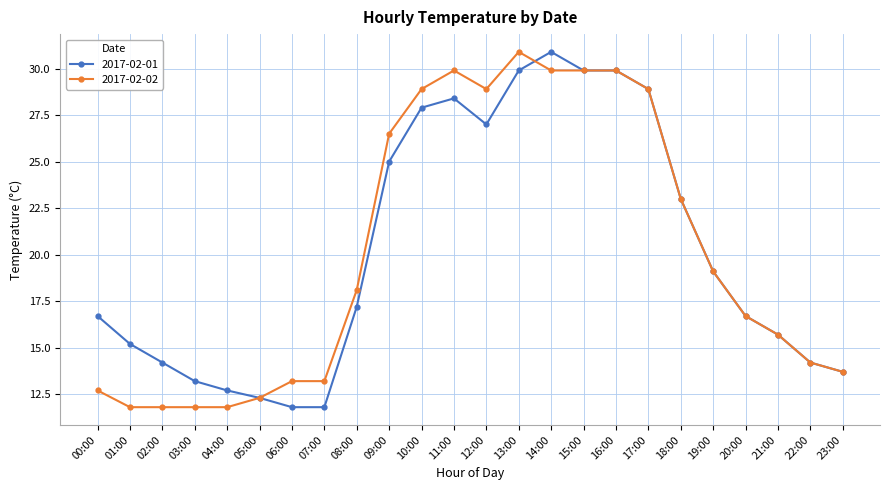

What are all the series names shown in the legend?

2017-02-01, 2017-02-02